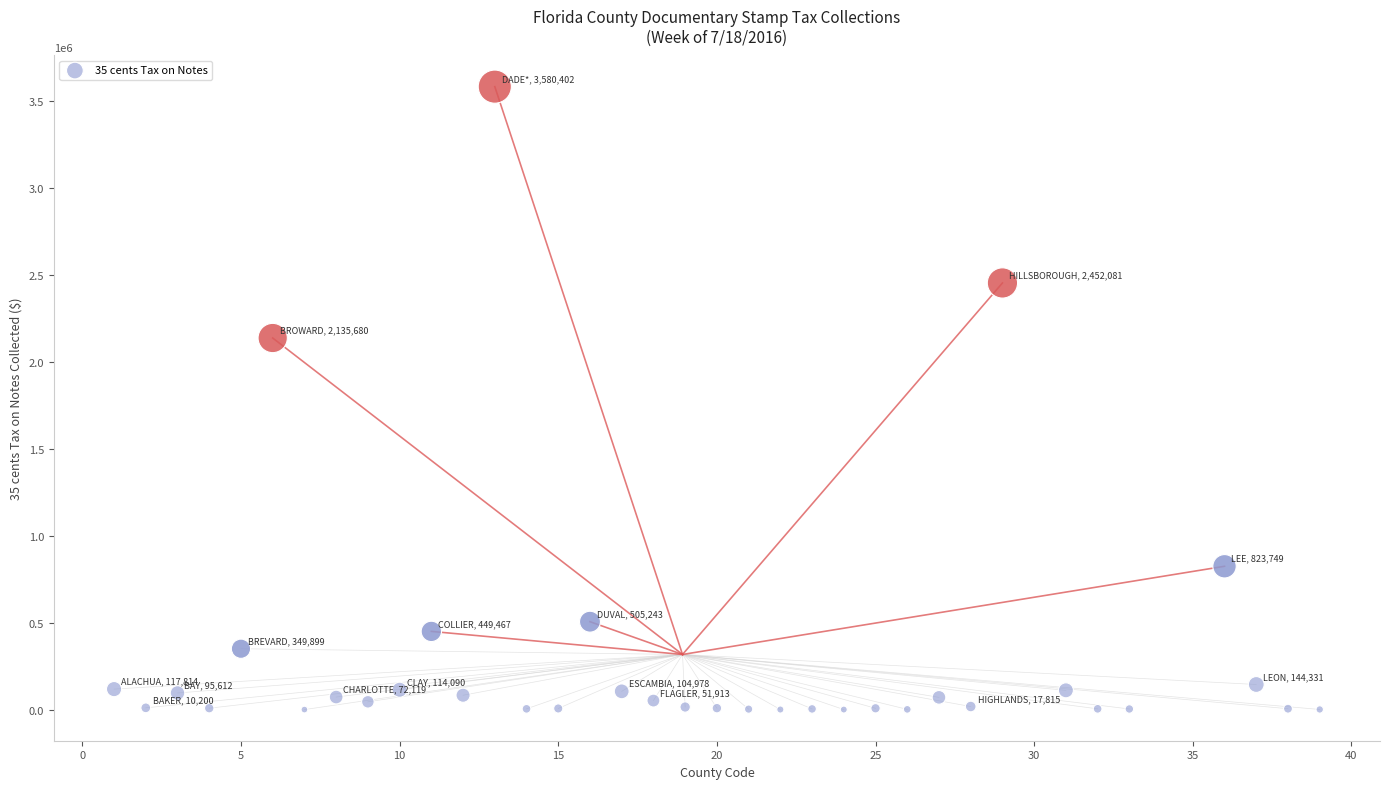

What Y value in the scatter plot is closest to 1790282?

2135680.8